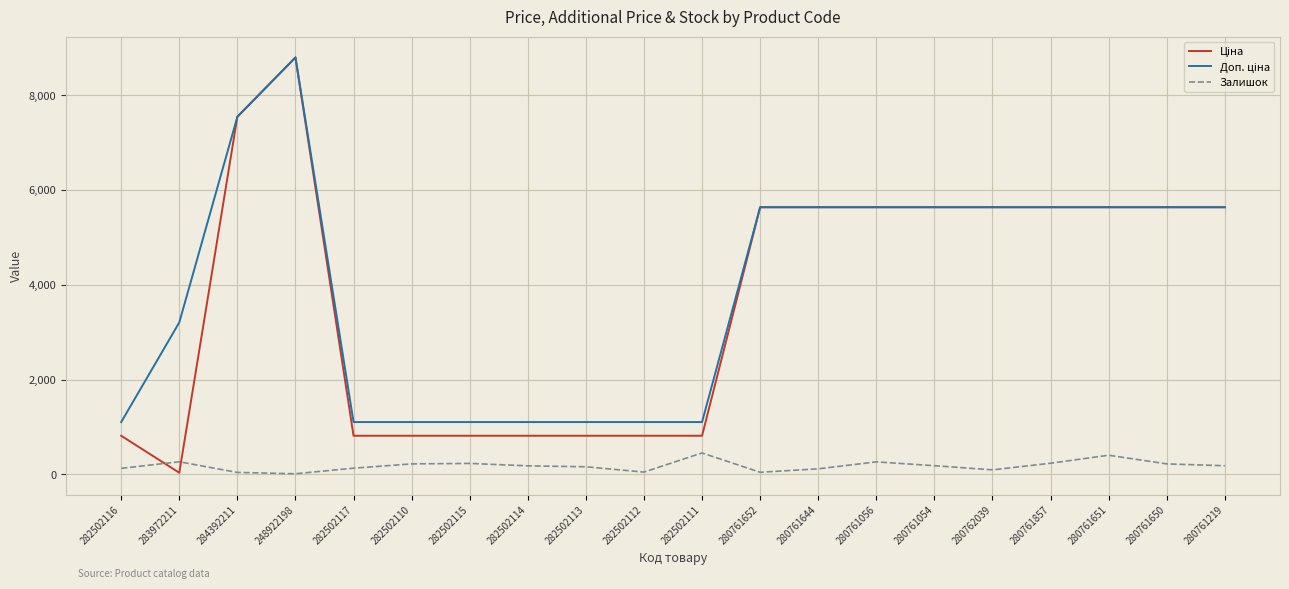

What is the difference between the maximum and minimum values in the Залишок series?

439.0